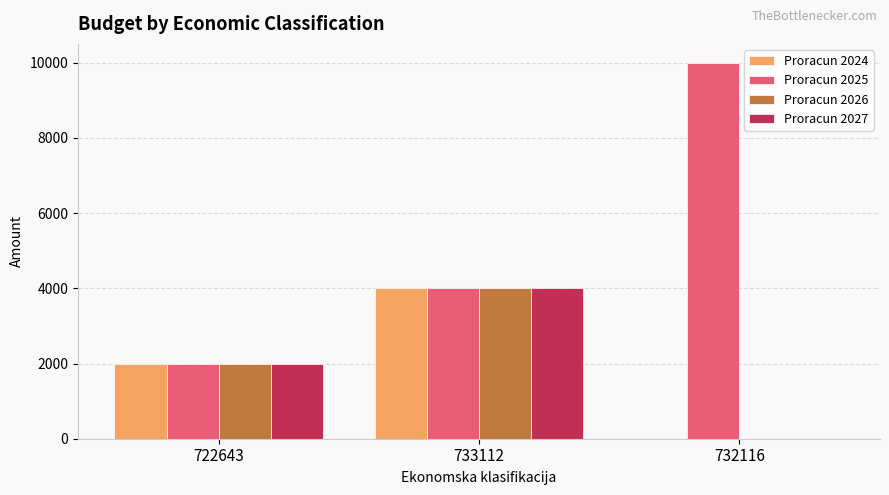

Which series has the largest total across all categories?

Proracun 2025